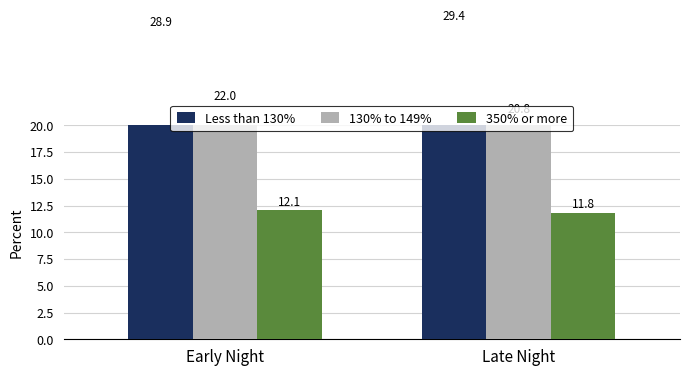

Is the value of 350% or more at Late Night greater than the value of 130% to 149% at Early Night?

No